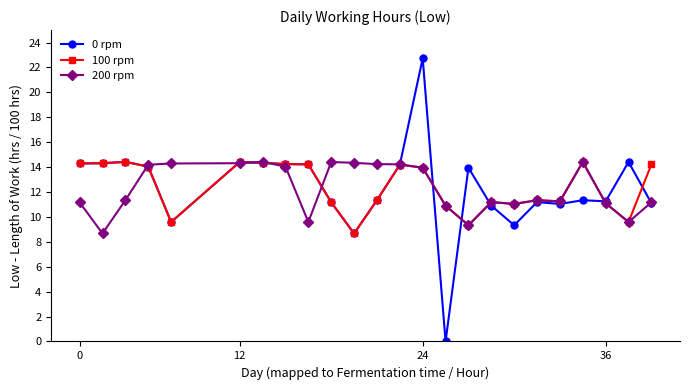

True or false: 100 rpm has more than 2 interior local peaks.

True